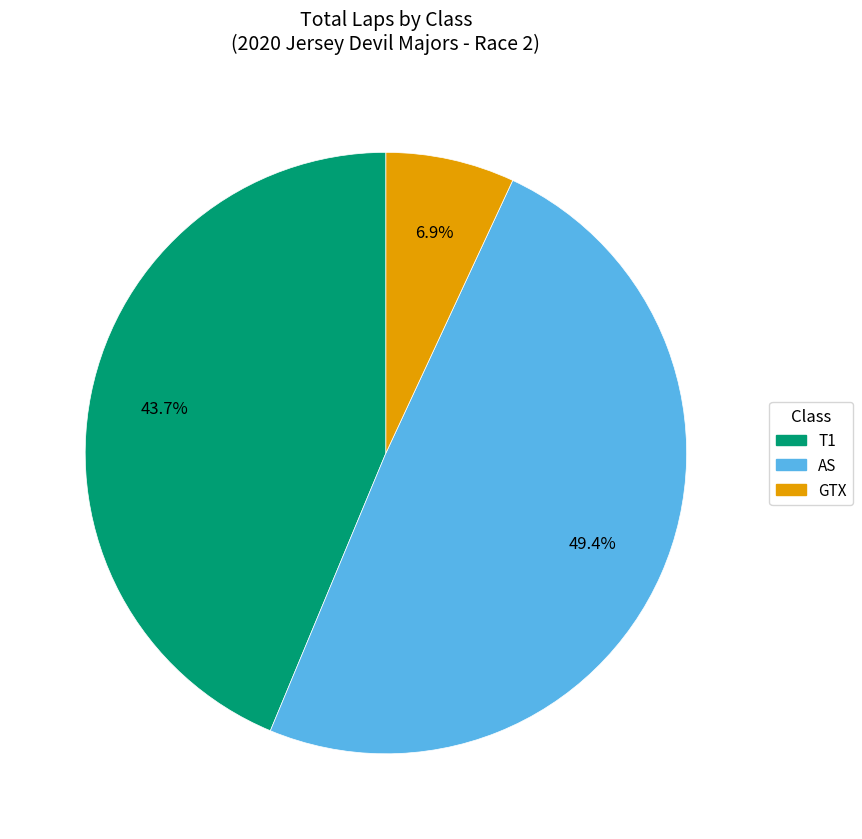

Does any single category account for the majority?

No